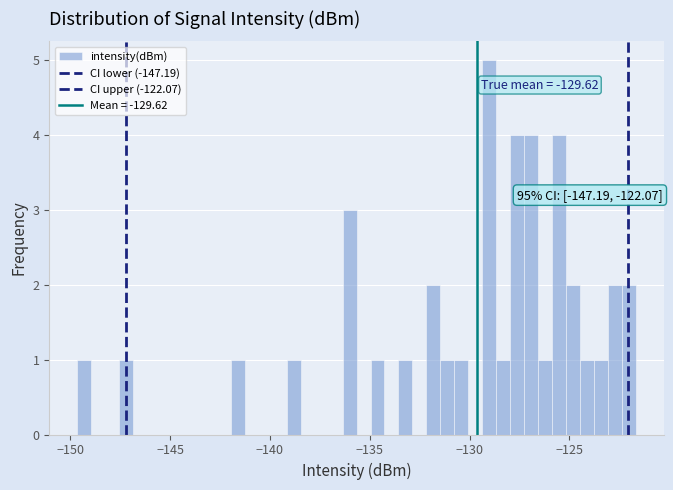

Read against the x-axis, roughly where is the centre of the tallest bar?

-129.0